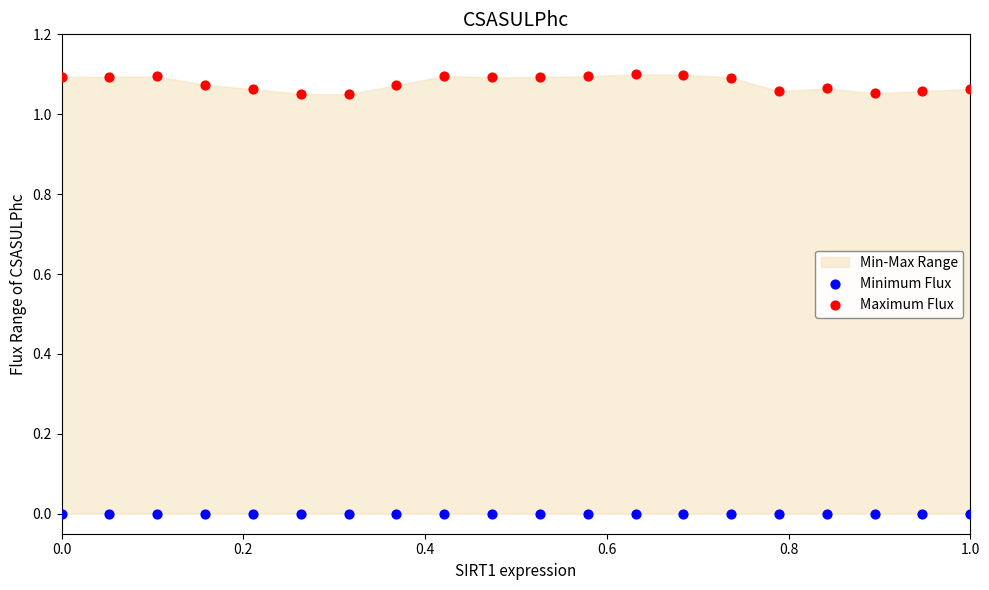

Which series contains the lowest Y value?

Minimum Flux